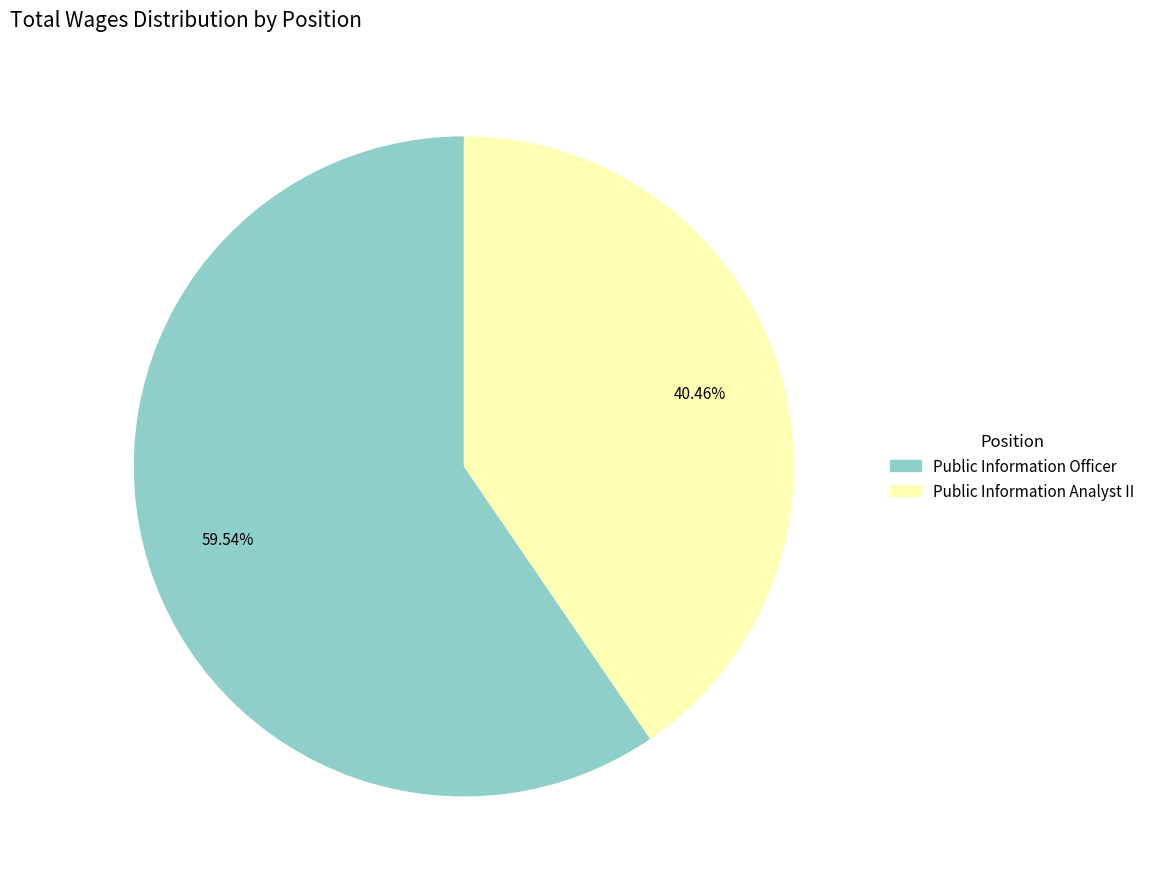

Approximately how many times larger is the value at Public Information Officer compared to Public Information Analyst II?

1.5